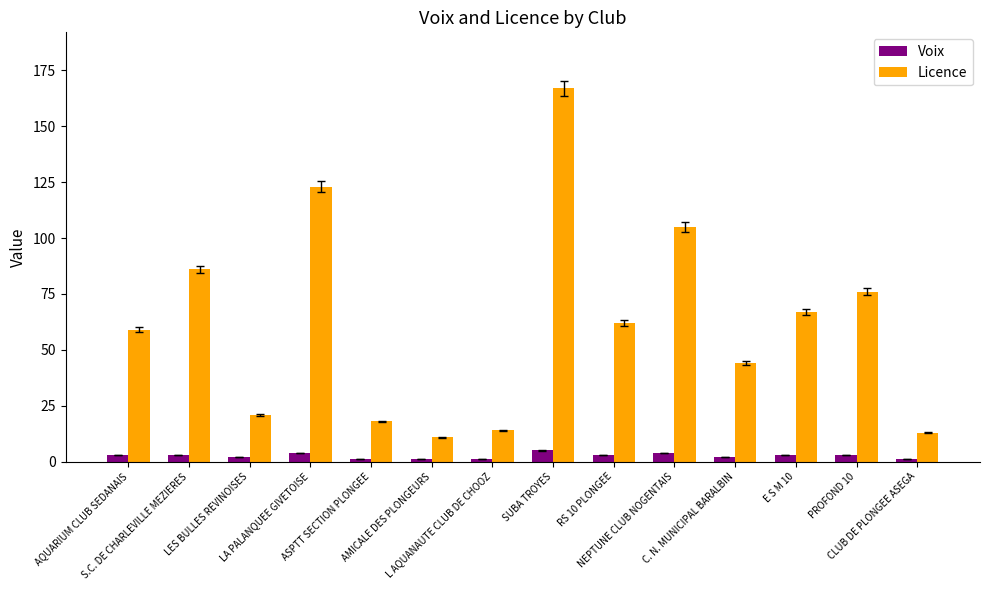

What is the maximum value shown in the chart?

167